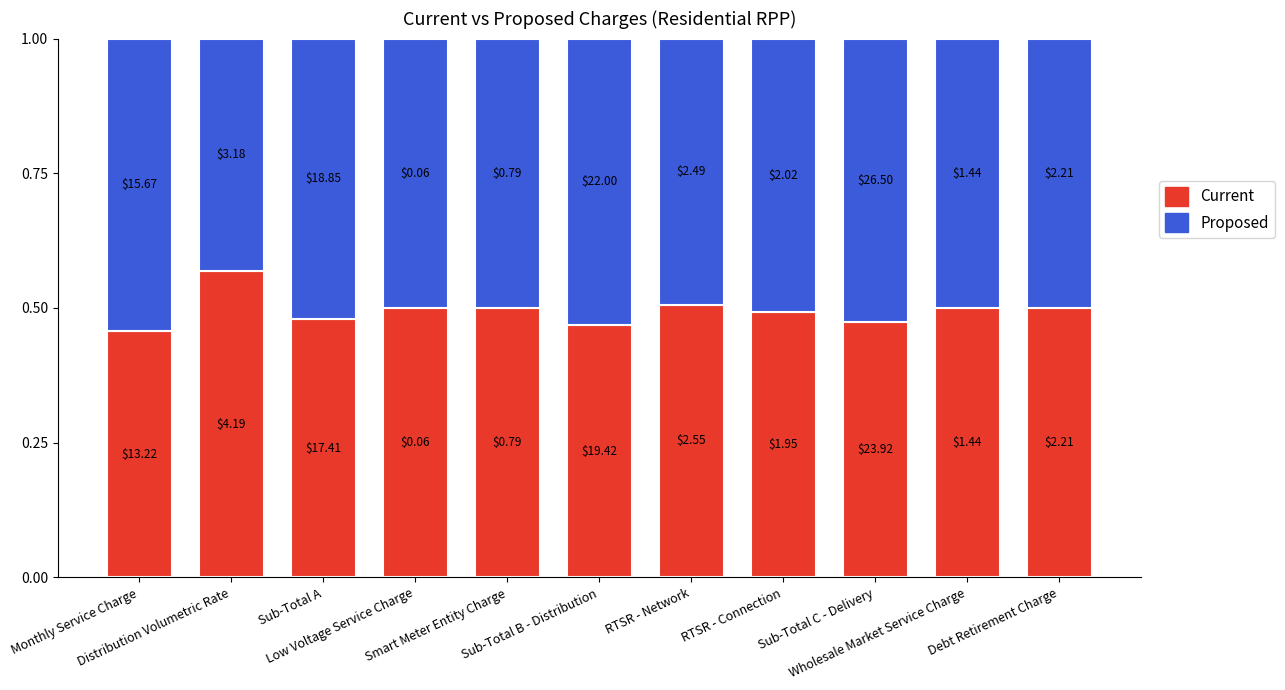

Are the bars horizontal?

No